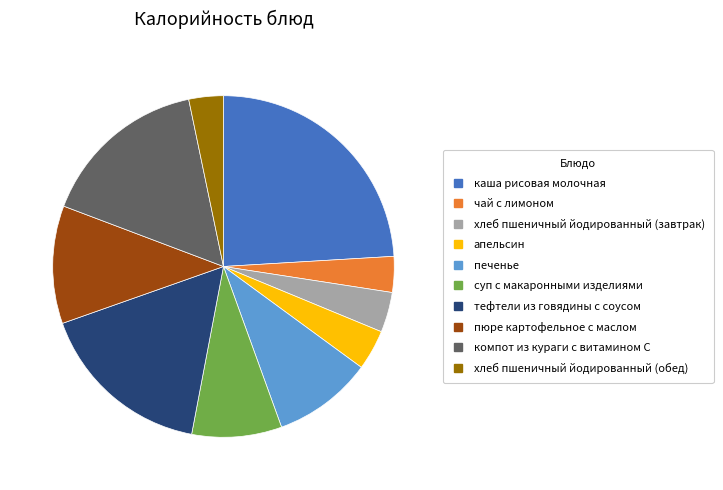

What is the ratio of the value at пюре картофельное с маслом to the value at печенье?

1.2